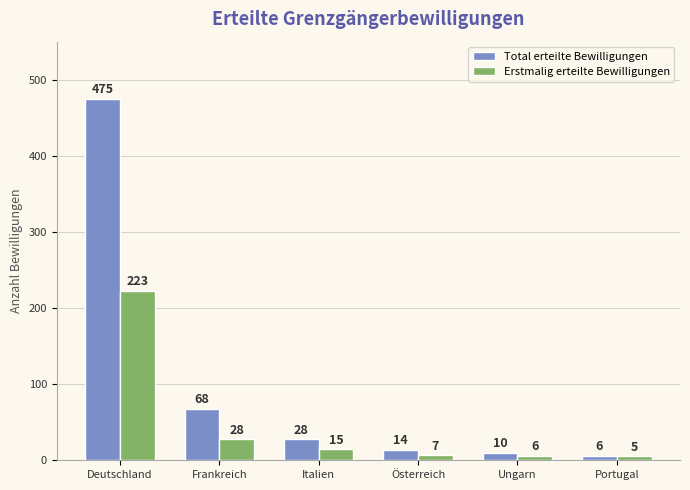

List the series in order of their peak value, lowest first.

Erstmalig erteilte Bewilligungen, Total erteilte Bewilligungen